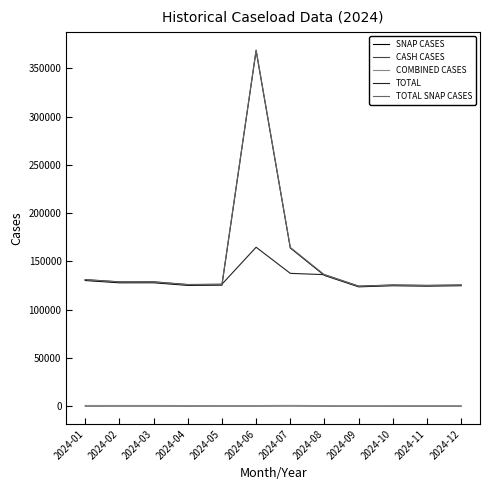

What is the highest value of the TOTAL SNAP CASES series?

369218